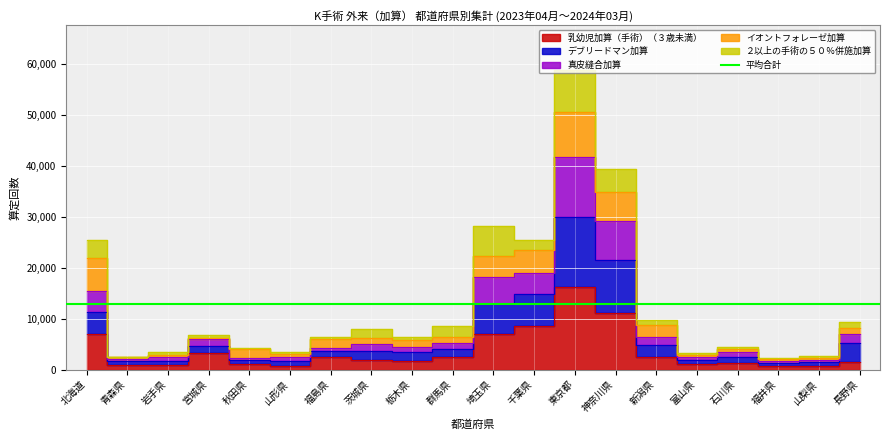

How many categories are shown in the chart?

20